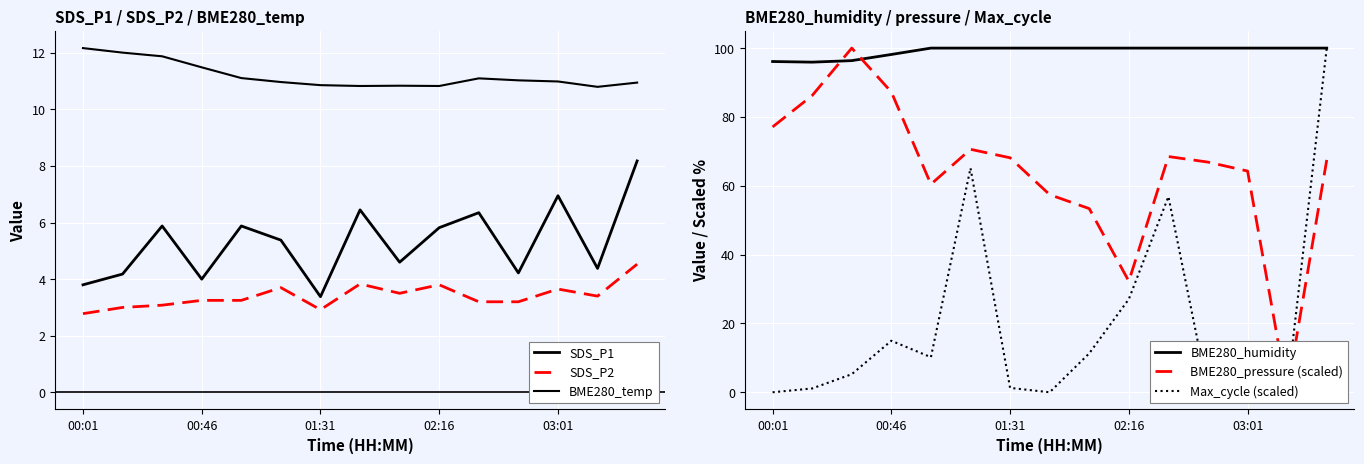

Which series ends up on top after the final intersection of BME280_temp and Max_cycle (scaled)?

Max_cycle (scaled)